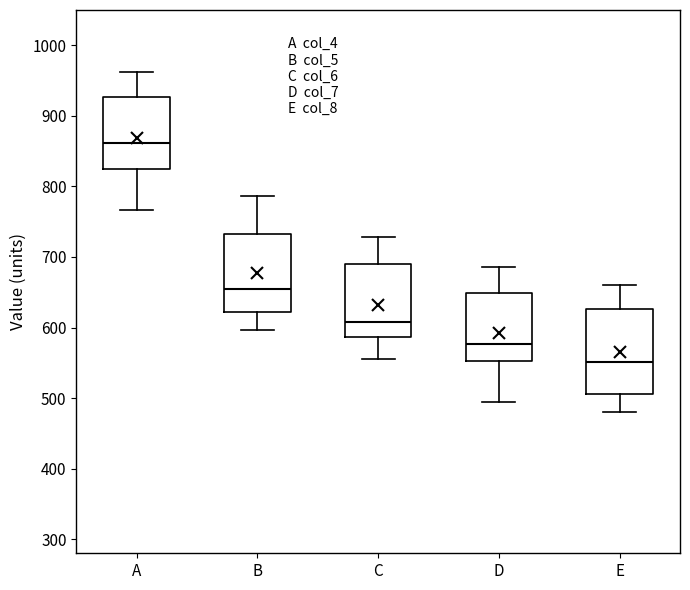

Which box's median line is the highest?

A